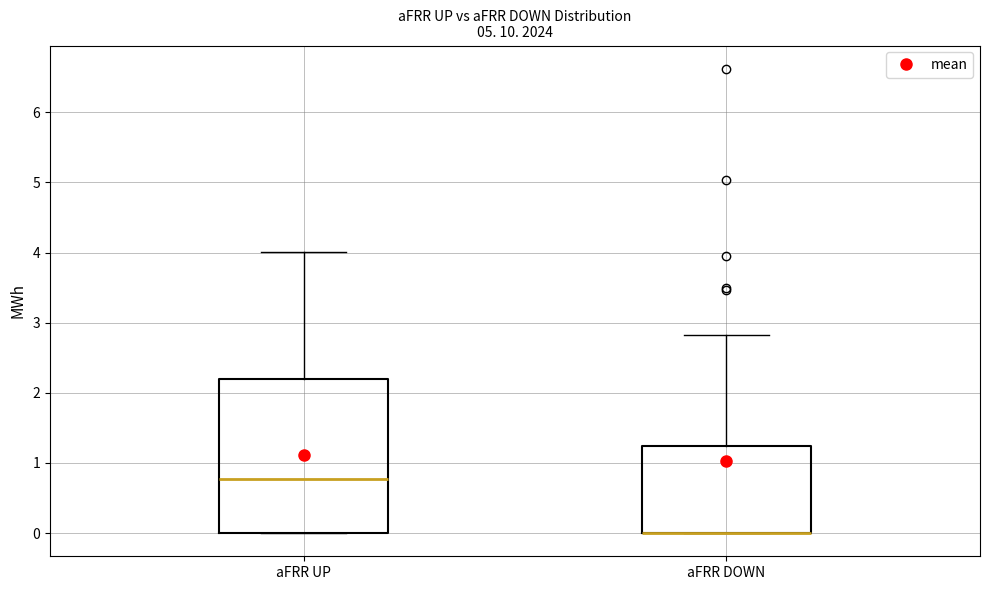

Where is the upper edge of the box for aFRR DOWN on the y-axis? The values are not printed on the chart, so give them approximately, as read against the axis.

1.2